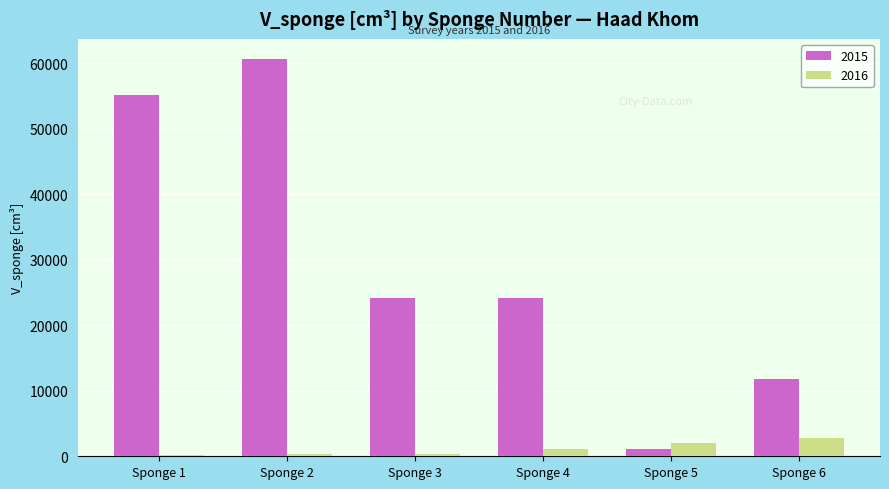

Rank the series by their maximum value, from highest to lowest.

2015, 2016